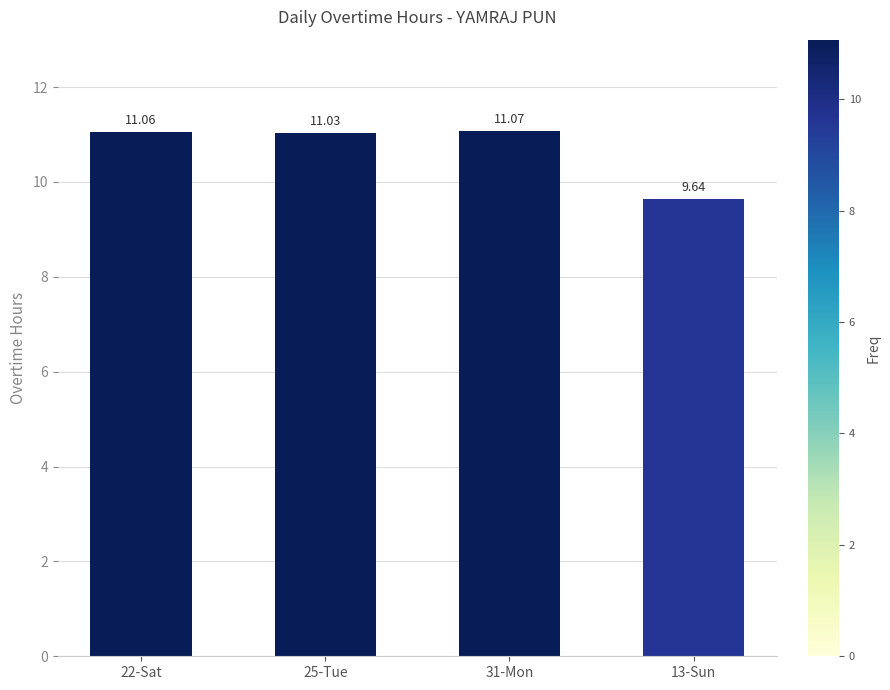

Where is the data nearest to the value 10?

13-Sun